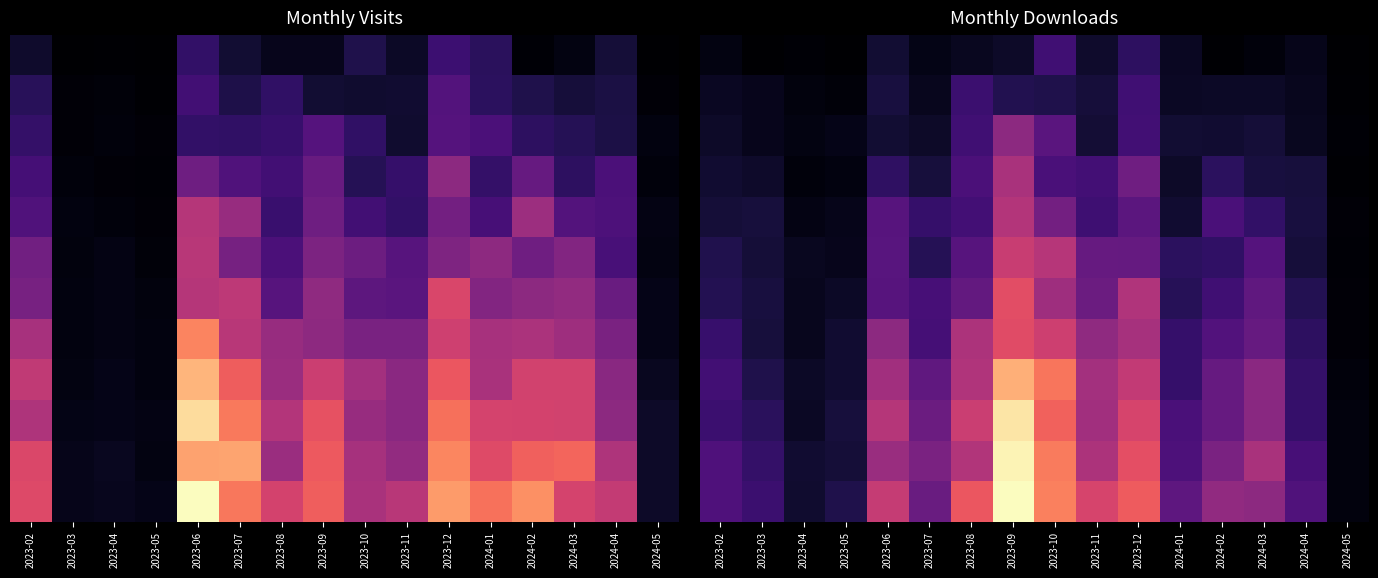

How many categories are shown in the chart?

16